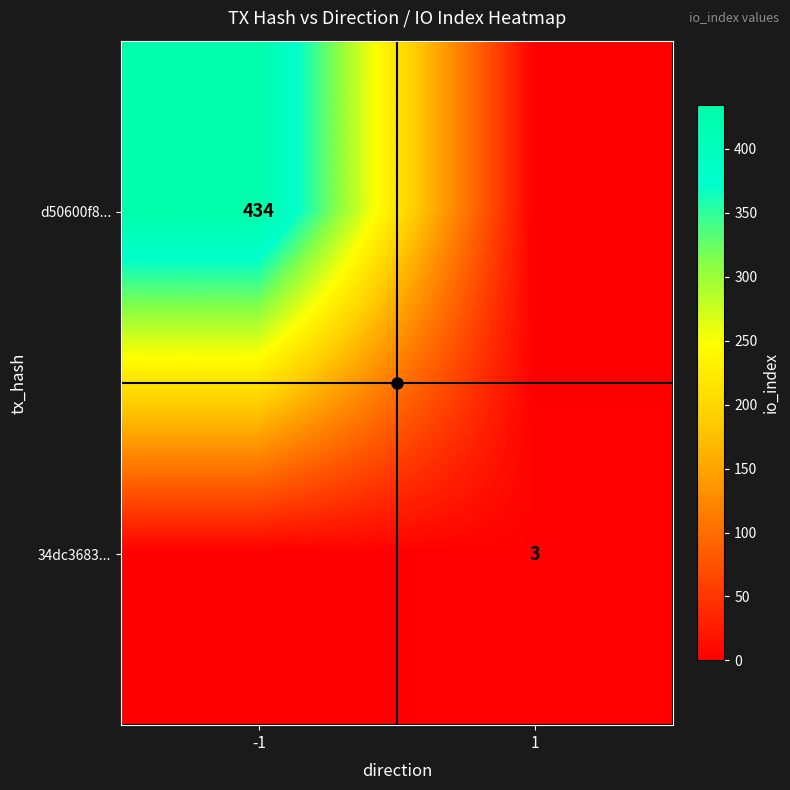

At 1, list the series in order from largest to smallest.

34dc3683..., d50600f8...